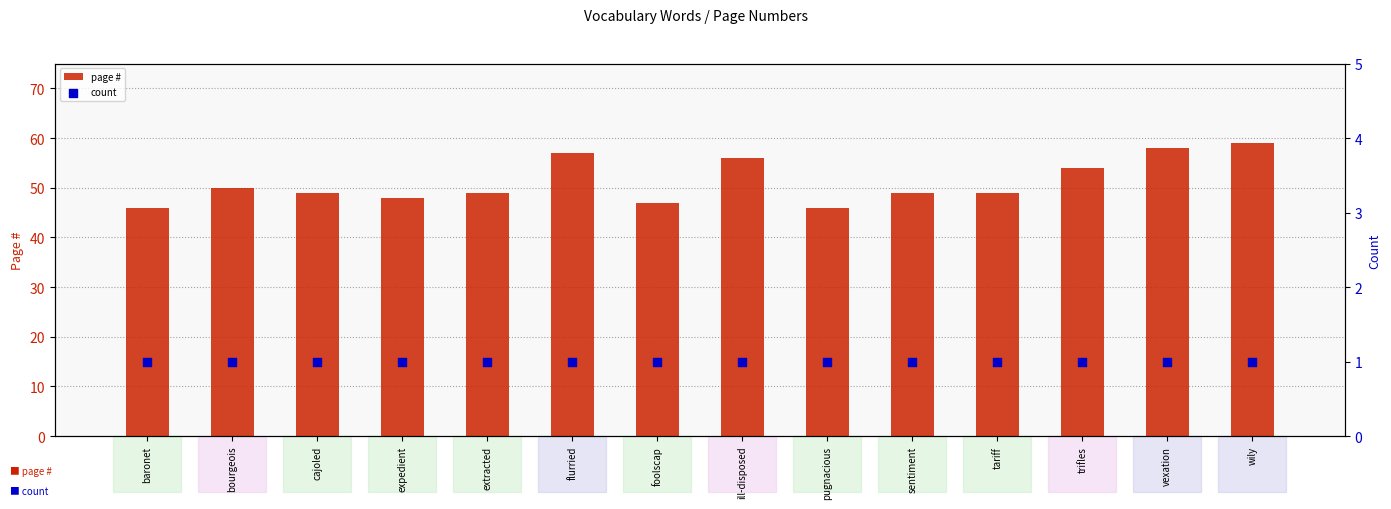

Which series has the largest Y range (max minus min)?

page #